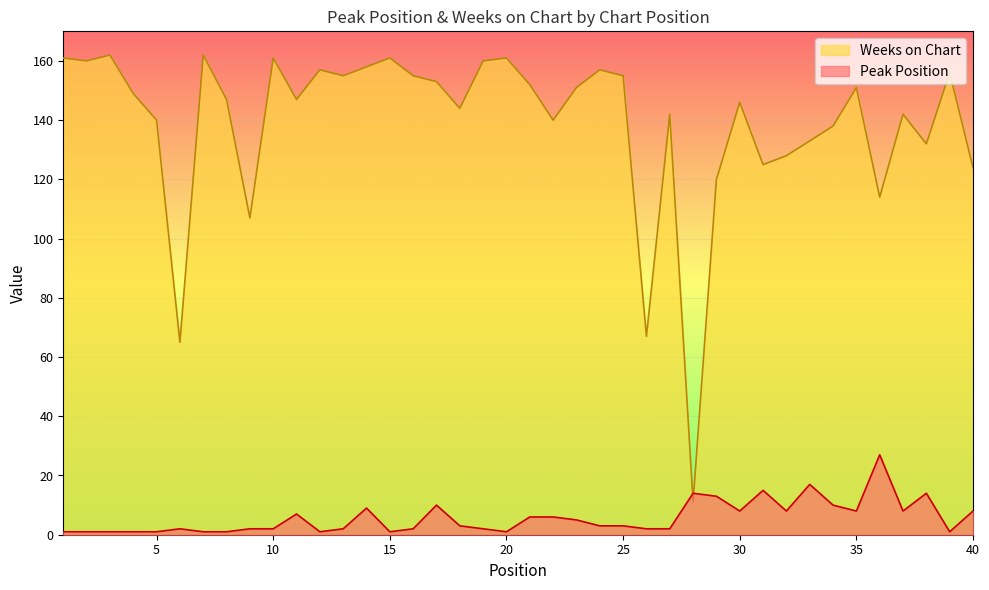

Is the value of Peak Position at 33 greater than the value of Weeks on Chart at 12?

No